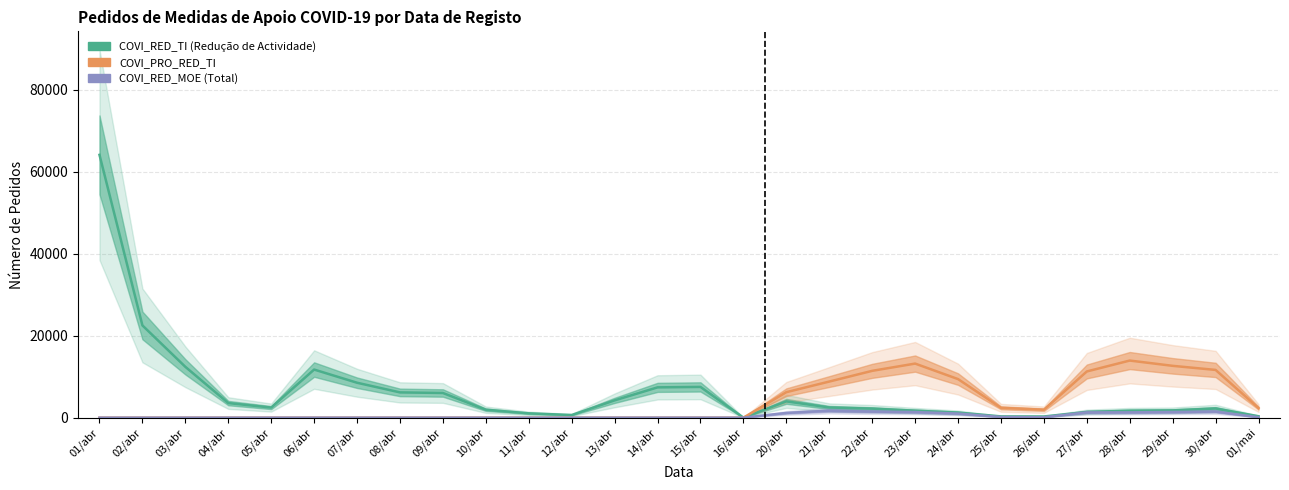

At which category does COVI_RED_MOE (Total) reach its first local peak?

21/abr